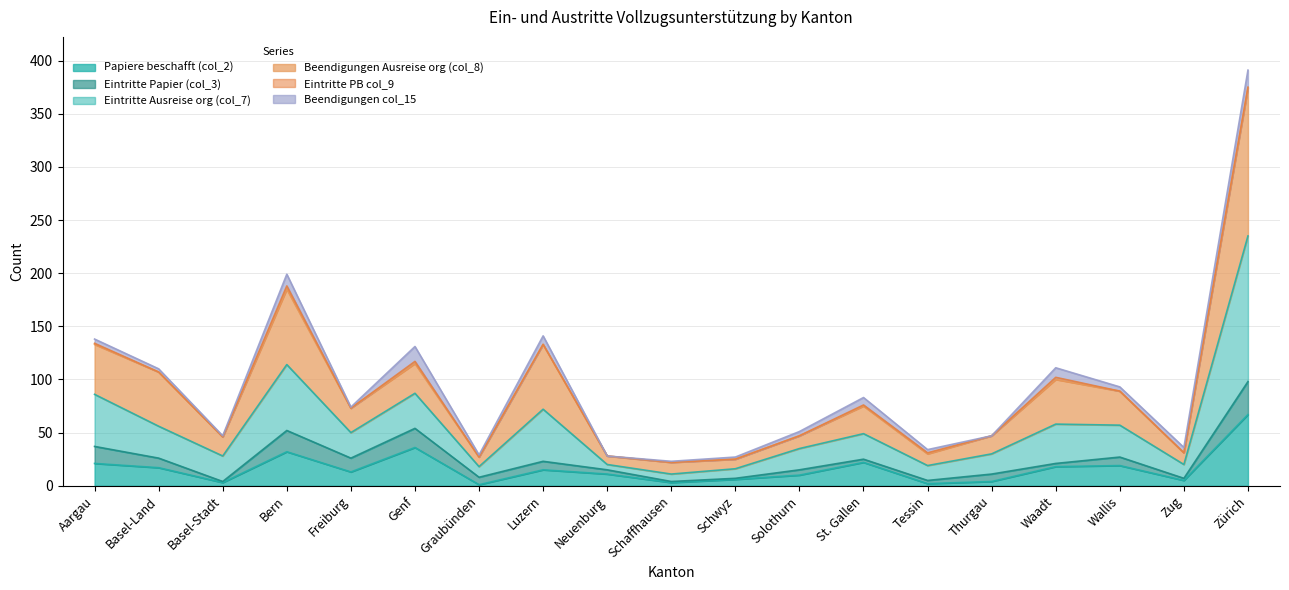

True or false: Eintritte Ausreise org (col_7) has a value of 5 at Schwyz.

False